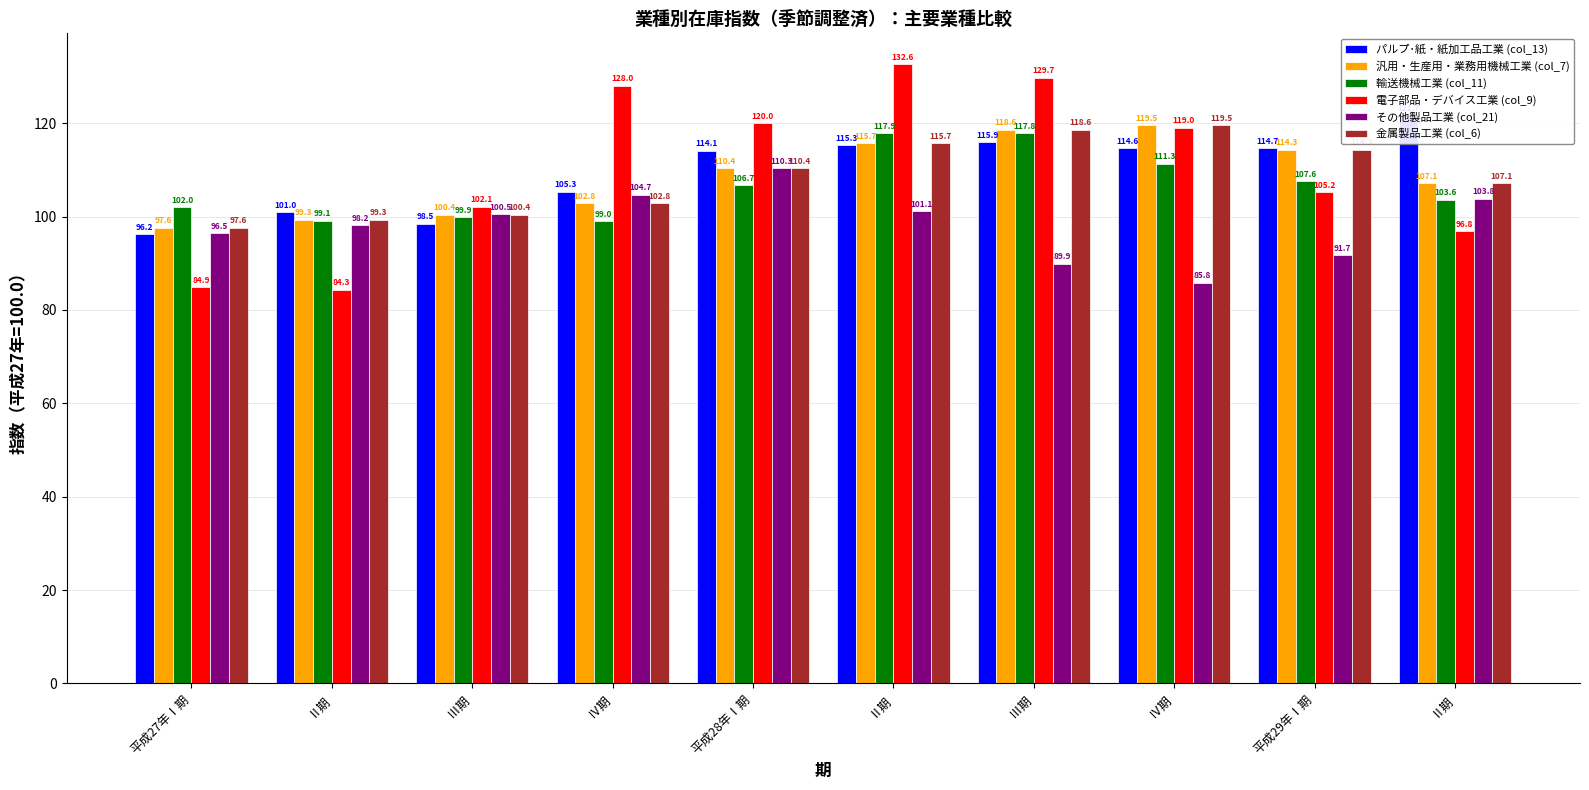

How many bars are there in each group?

6